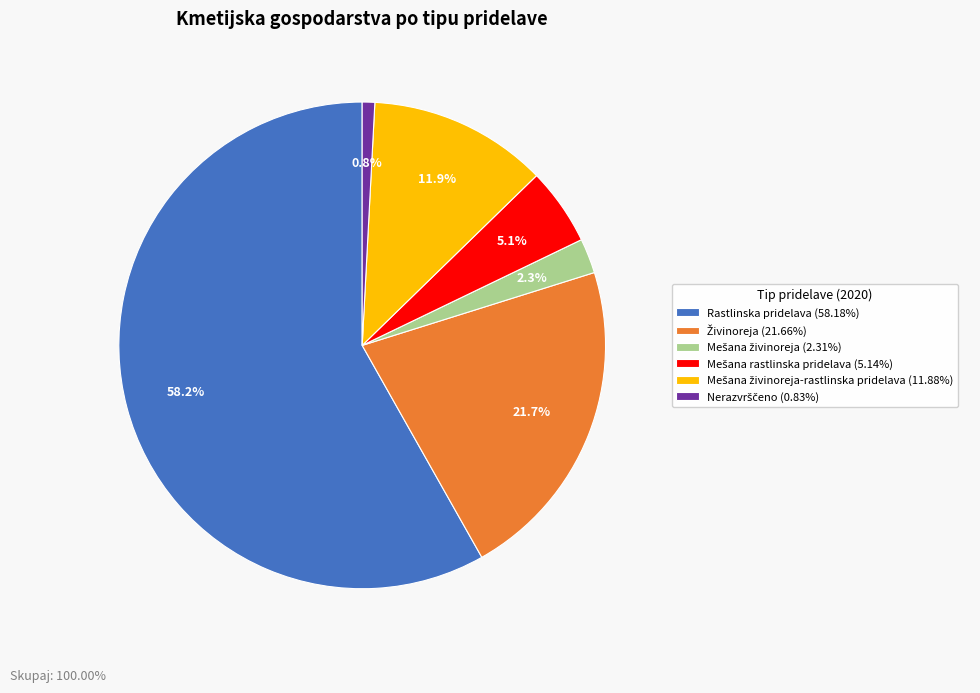

Is there a majority slice in this chart?

Yes